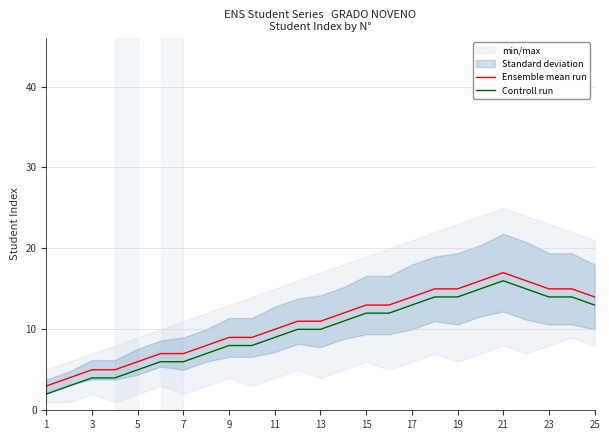

True or false: Controll run and Ensemble mean run intersect in this chart.

False